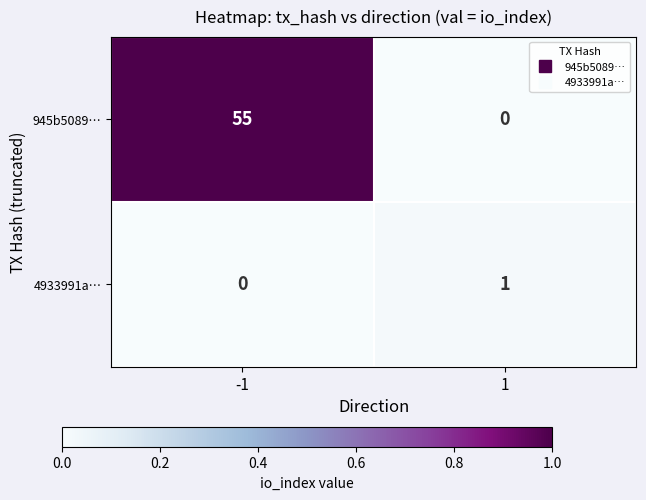

What is the difference between the maximum and minimum values in the 945b5089… series?

55